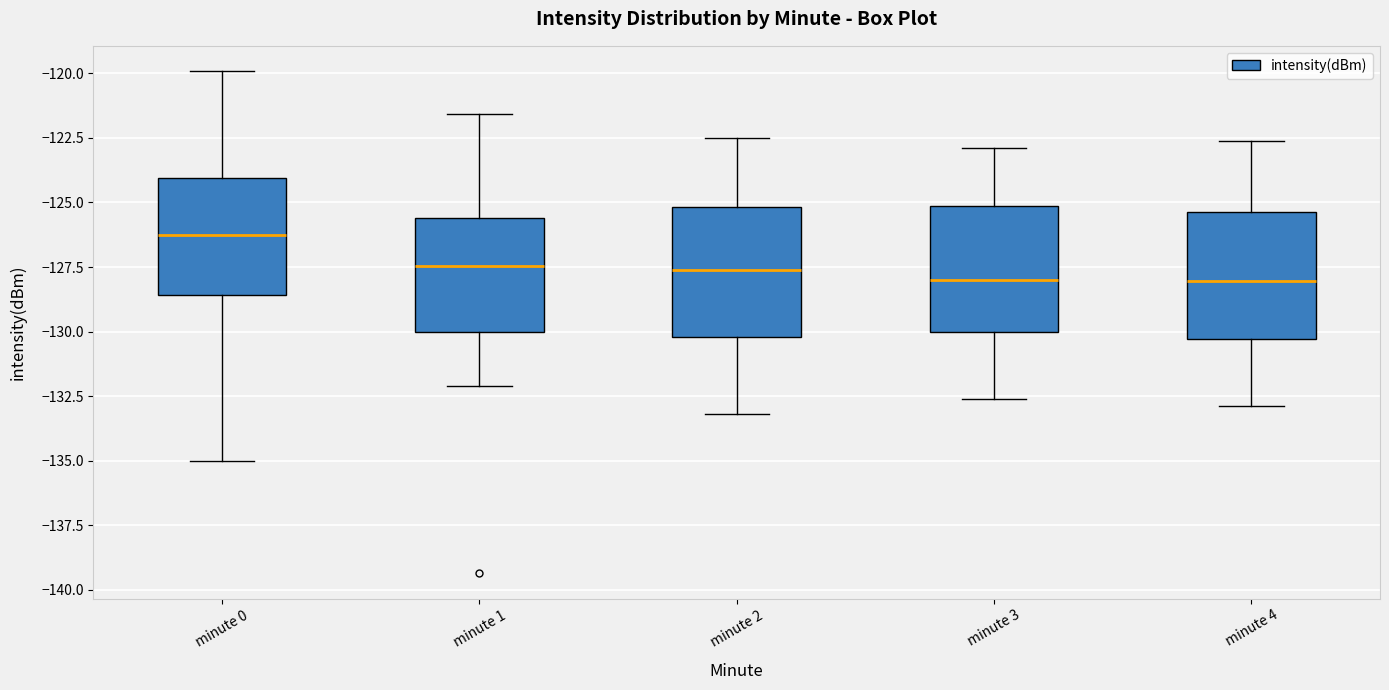

Reading left to right, read every box against the y-axis: the position of its median line, the range the box covers, and the ends of its whiskers. The values are not printed on the chart, so give them approximately, as read against the axis.

minute 0: median -126.5, box -128.5 to -124.0, whiskers -135.0 to -120.0
minute 1: median -127.5, box -130.0 to -125.5, whiskers -132.0 to -121.5
minute 2: median -127.5, box -130.0 to -125.0, whiskers -133.0 to -122.5
minute 3: median -128.0, box -130.0 to -125.0, whiskers -132.5 to -123.0
minute 4: median -128.0, box -130.5 to -125.5, whiskers -133.0 to -122.5